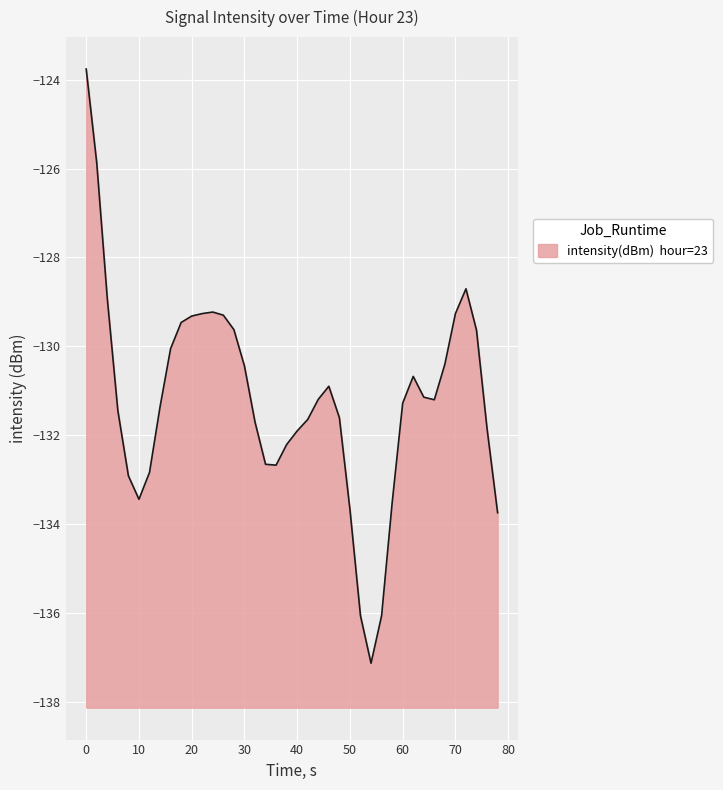

The value at 16 is -222.9. True or false?

False